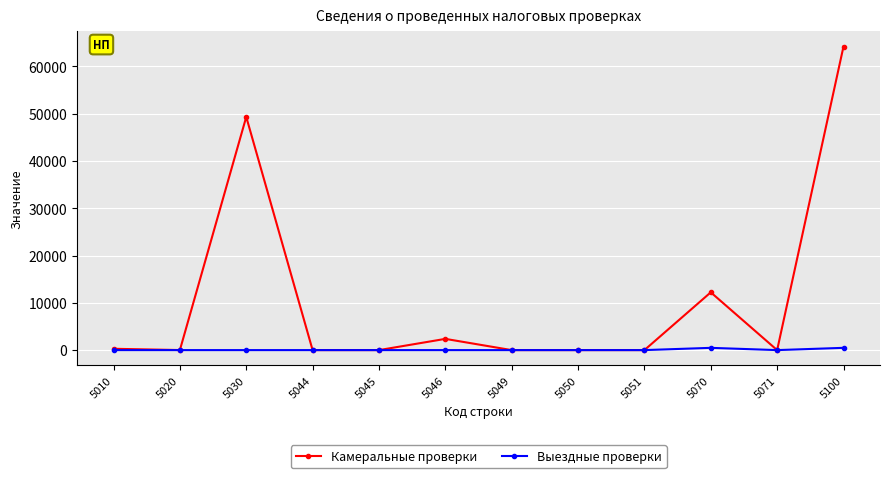

Which series has the largest range (max minus min)?

Камеральные проверки